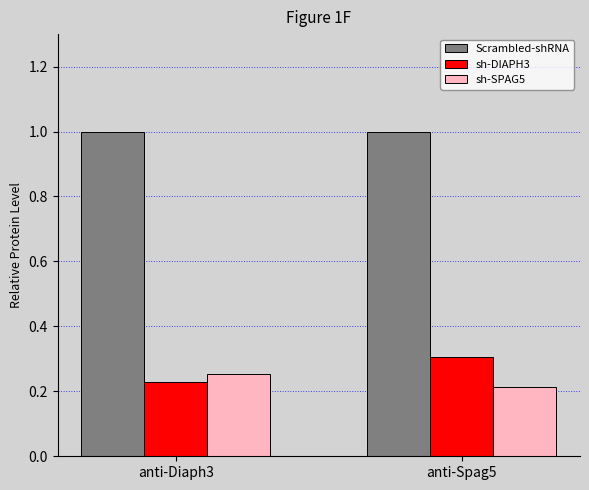

What is the total value across all series at anti-Diaph3?

1.5